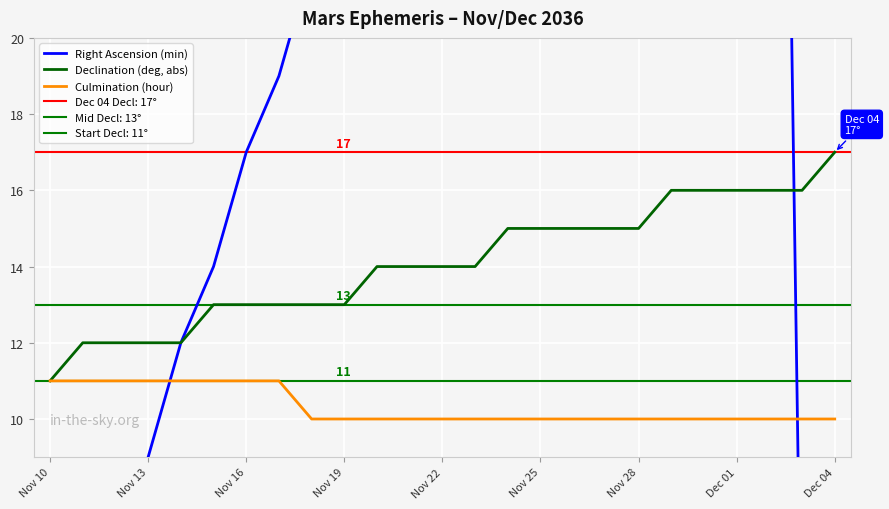

True or false: Culmination (hour) and Declination (deg, abs) cross at least once.

False